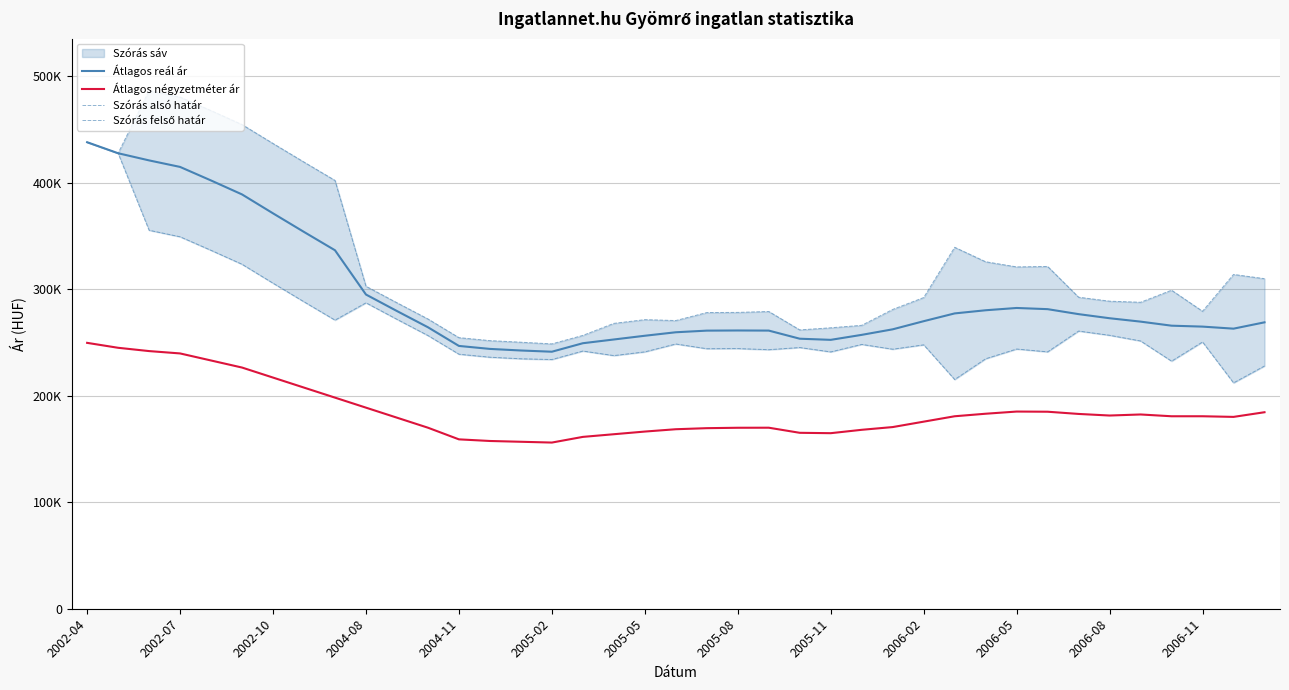

In Szórás felső határ, how many points are higher than both neighbors (excluding endpoints)?

7